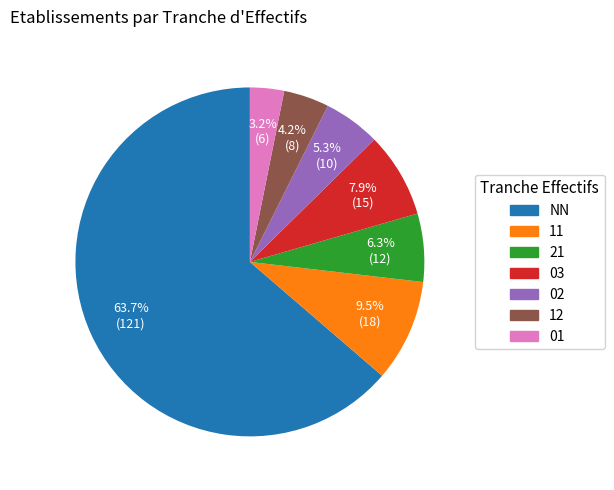

Is NN the majority of the pie?

Yes